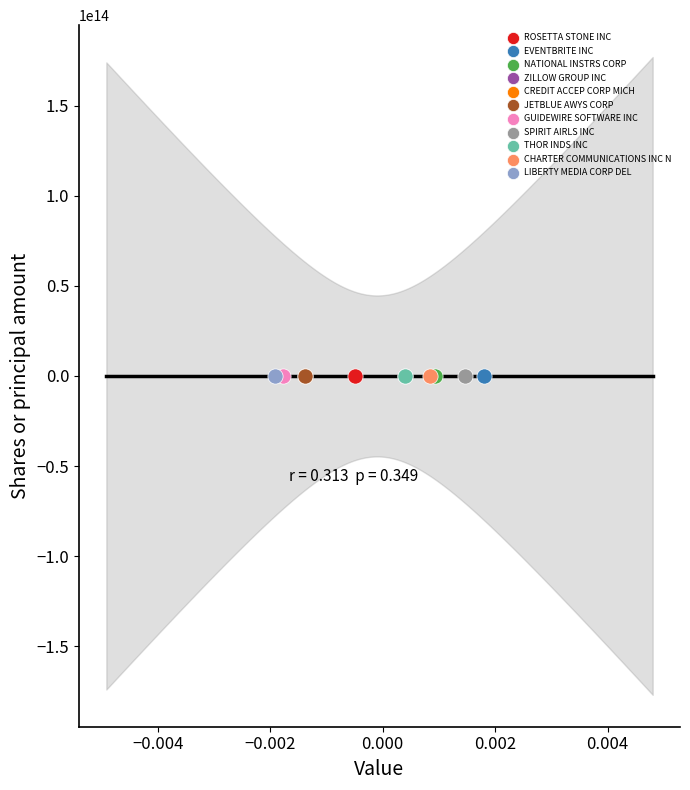

What are all the series names shown in the legend?

ROSETTA STONE INC, EVENTBRITE INC, NATIONAL INSTRS CORP, ZILLOW GROUP INC, CREDIT ACCEP CORP MICH, JETBLUE AWYS CORP, GUIDEWIRE SOFTWARE INC, SPIRIT AIRLS INC, THOR INDS INC, CHARTER COMMUNICATIONS INC N, LIBERTY MEDIA CORP DEL